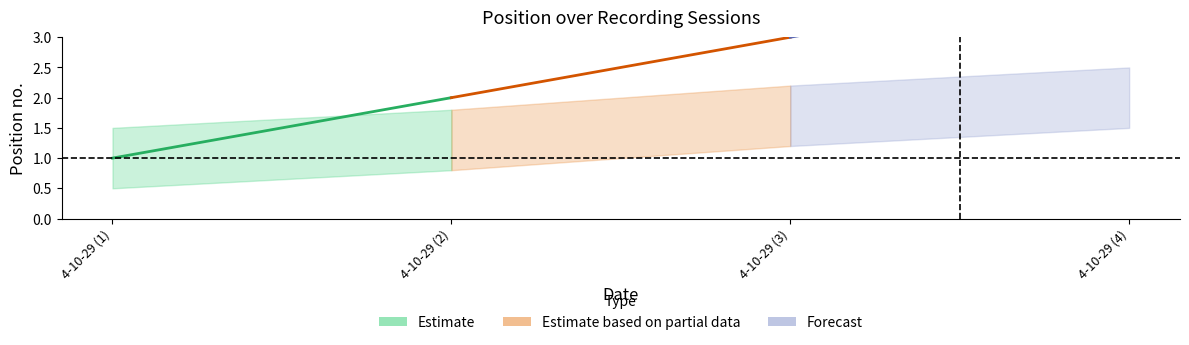

What is the average value?

2